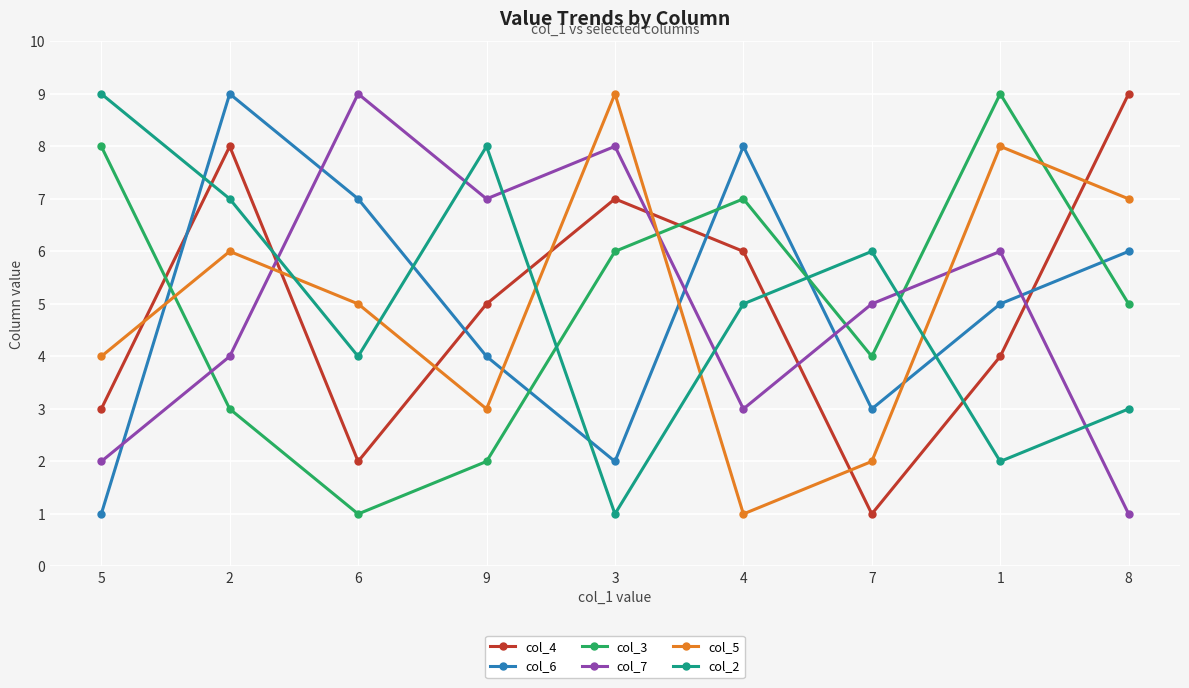

Between 6 and 8, which series saw the biggest shift?

col_7